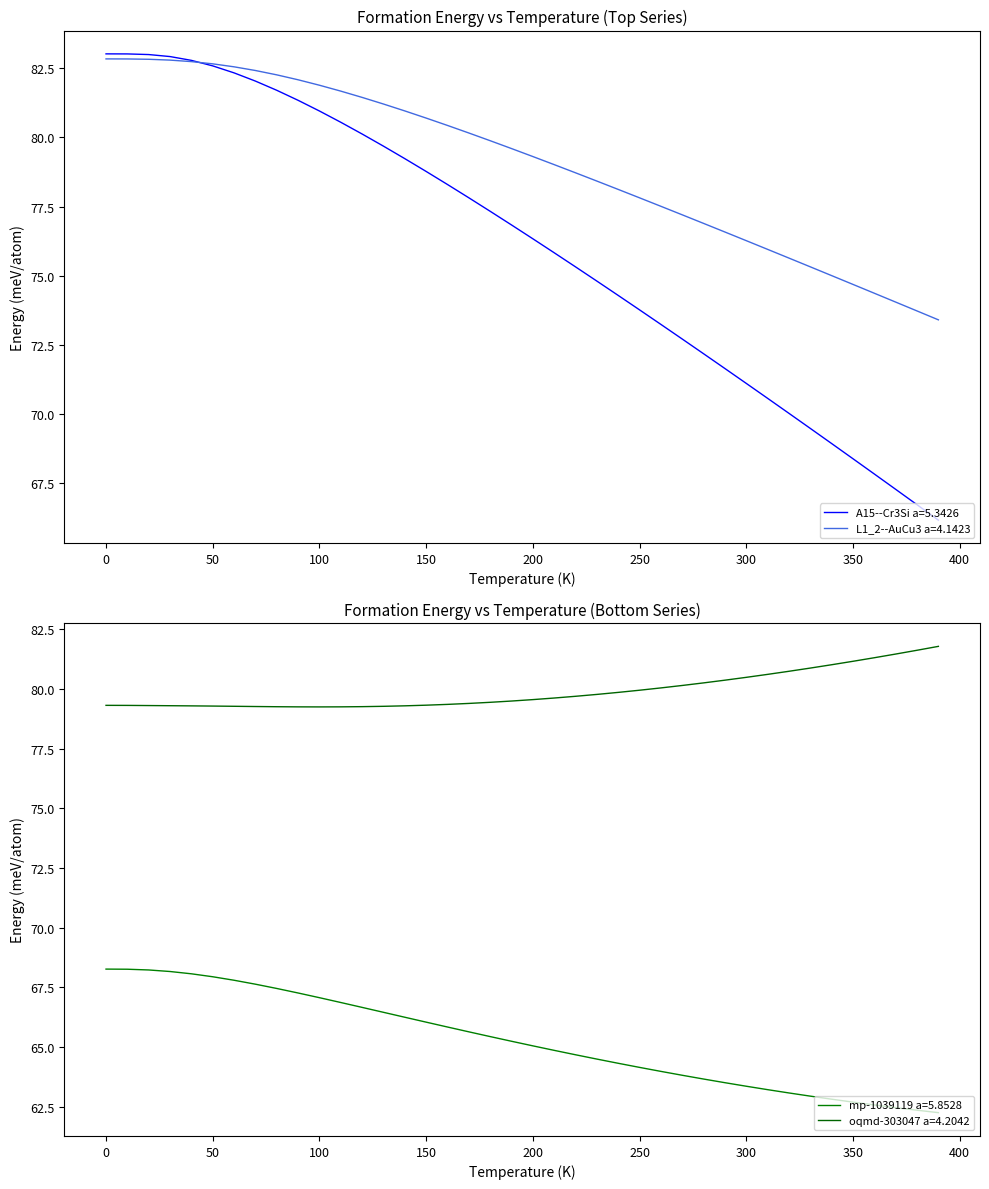

Reading left to right, extract all data points from this chart.

temperature: 68.3	68.3	68.2	68.2	68.1	67.9	67.8	67.6	67.5	67.3	67.1	66.9	66.7	66.5	66.2	66.0	65.8	65.6	65.4	65.2	65.0	64.9	64.7	64.5	64.3	64.1	64.0	63.8	63.7	63.5	63.4	63.2	63.1	62.9	62.8	62.7	62.6	62.5	62.4	62.3
A15--Cr3Si a=5.3426: 83.0	83.0	83.0	82.9	82.8	82.6	82.3	82.0	81.7	81.3	81.0	80.5	80.1	79.7	79.2	78.8	78.3	77.8	77.3	76.8	76.3	75.8	75.3	74.8	74.3	73.8	73.2	72.7	72.2	71.6	71.1	70.6	70.0	69.5	68.9	68.4	67.8	67.3	66.7	66.2
L1_2--AuCu3 a=4.1423: 82.8	82.8	82.8	82.8	82.7	82.7	82.6	82.4	82.3	82.1	81.9	81.7	81.4	81.2	81.0	80.7	80.4	80.2	79.9	79.6	79.3	79.0	78.7	78.4	78.1	77.8	77.5	77.2	76.9	76.6	76.3	76.0	75.6	75.3	75.0	74.7	74.4	74.0	73.7	73.4
oqmd-303047 a=4.2042: 79.3	79.3	79.3	79.3	79.3	79.3	79.3	79.3	79.3	79.3	79.3	79.3	79.3	79.3	79.3	79.3	79.4	79.4	79.4	79.5	79.6	79.6	79.7	79.8	79.9	79.9	80.0	80.1	80.3	80.4	80.5	80.6	80.7	80.9	81.0	81.2	81.3	81.5	81.6	81.8